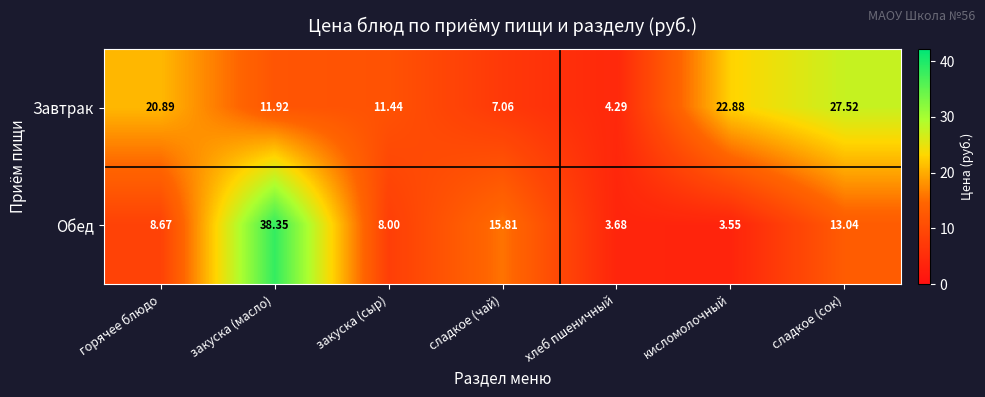

At which label is Обед closest to 20?

сладкое (чай)